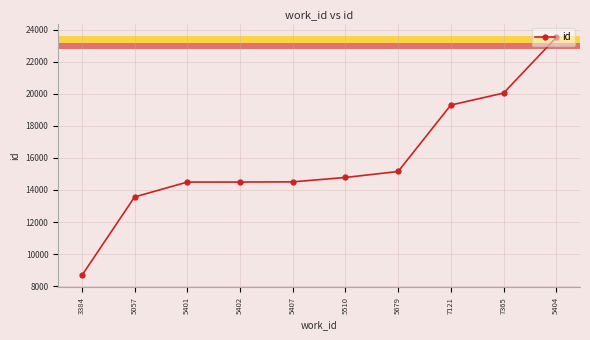

What is the minimum value shown in the chart?

8664